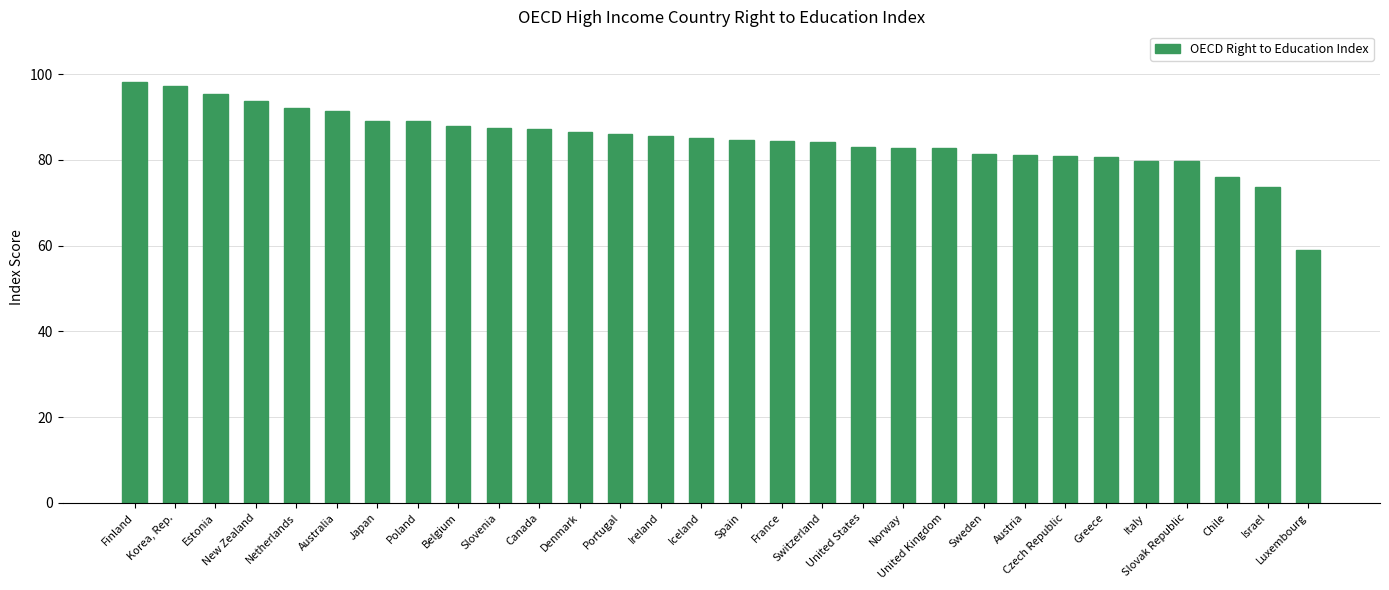

What is the maximum value shown in the chart?

98.1